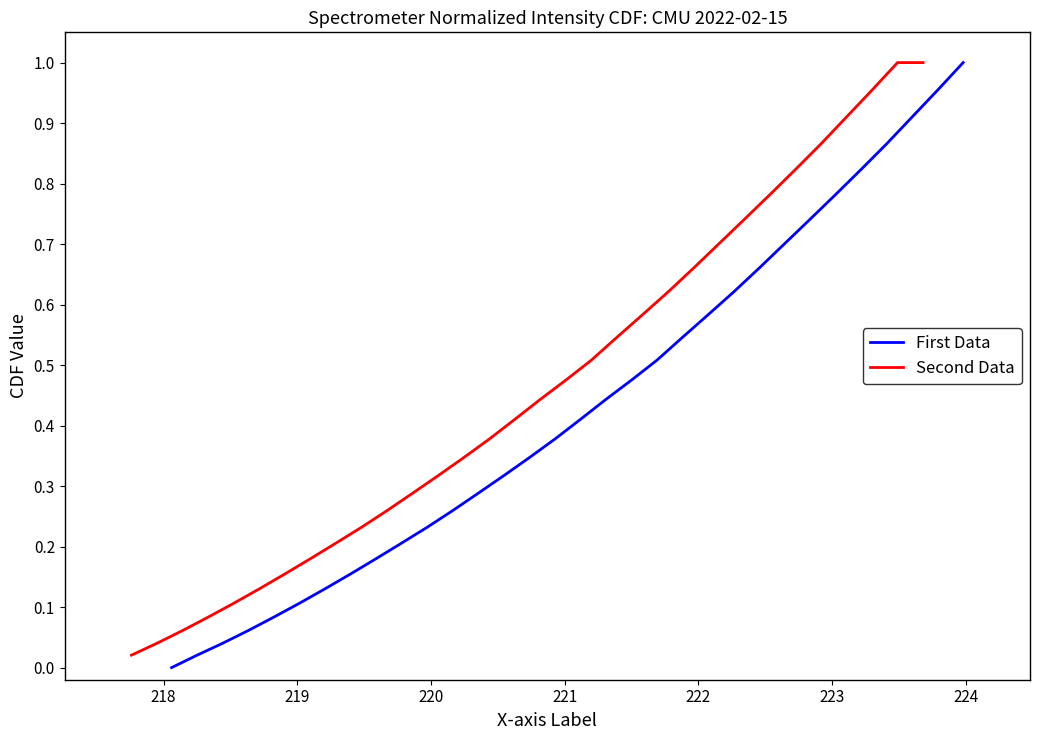

At how many categories does at least one series exceed 0?

32